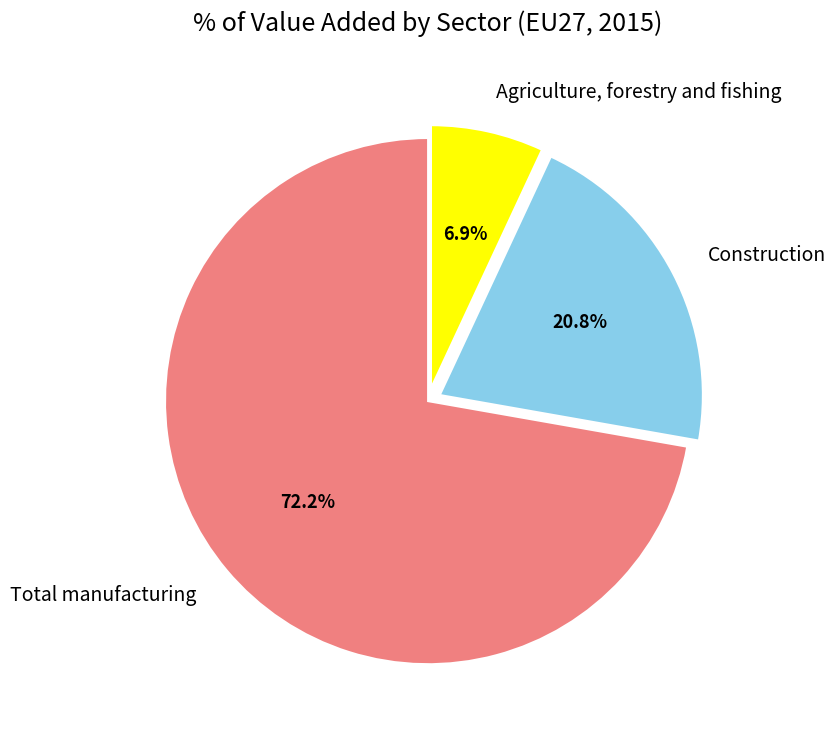

Rank the categories by value from lowest to highest.

Agriculture, forestry and fishing, Construction, Total manufacturing